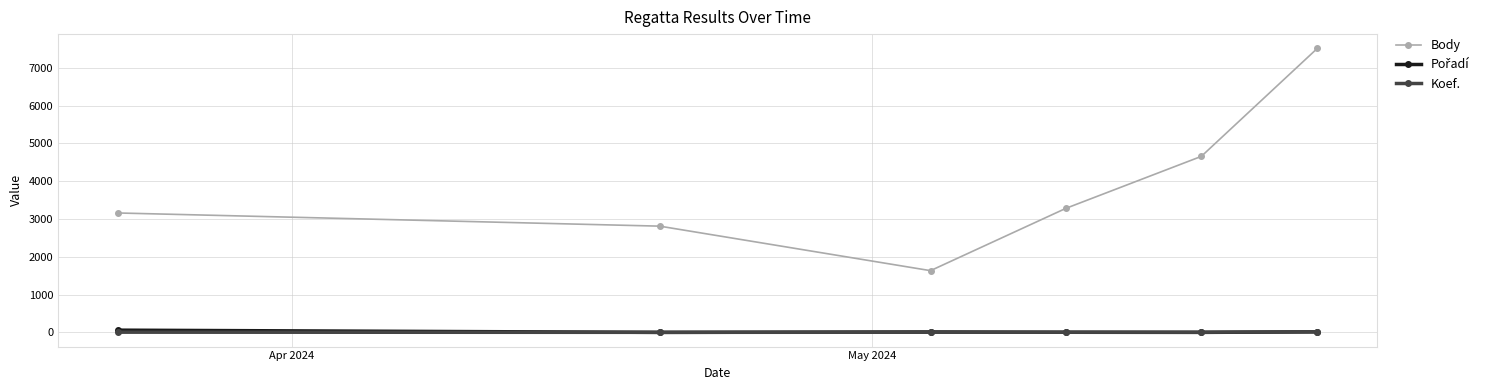

In Body, how many points are lower than both neighbors (excluding endpoints)?

1